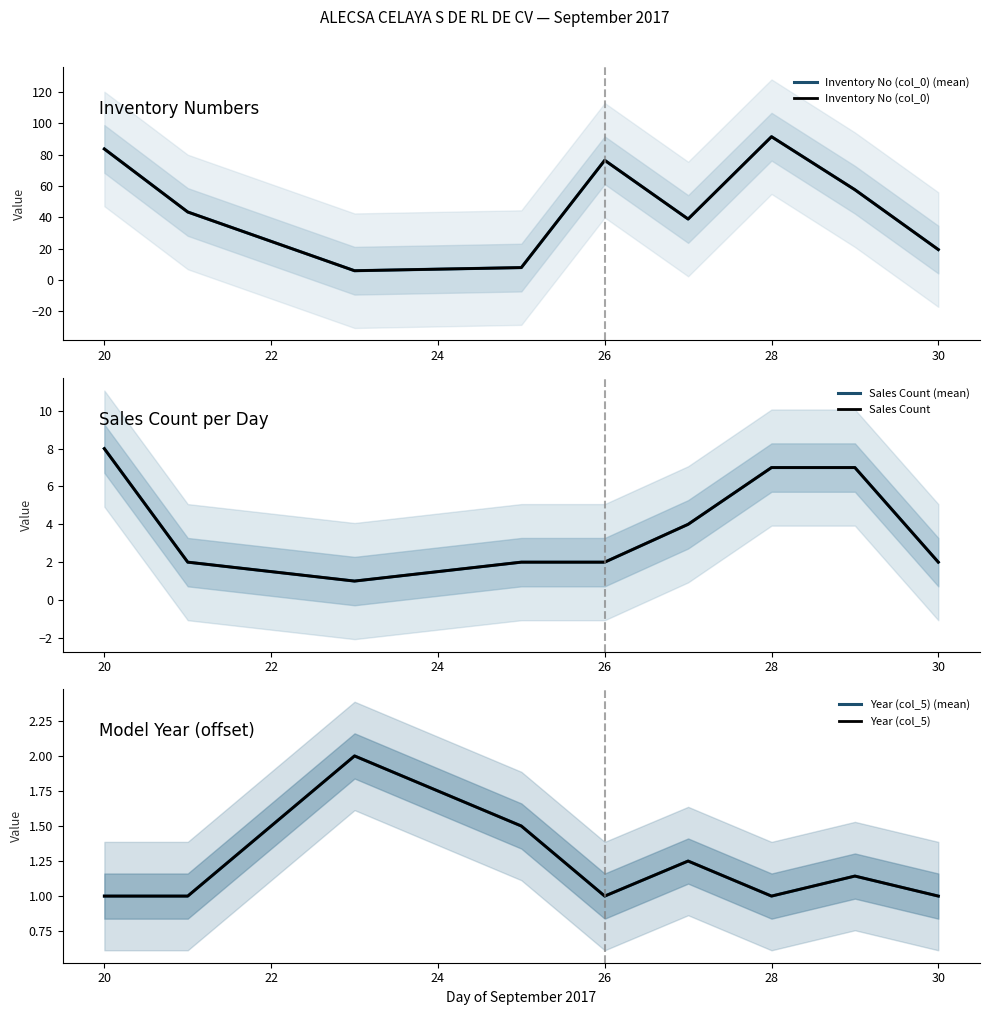

What is the approximate value of Sales Count (mean) at 22?

1.0